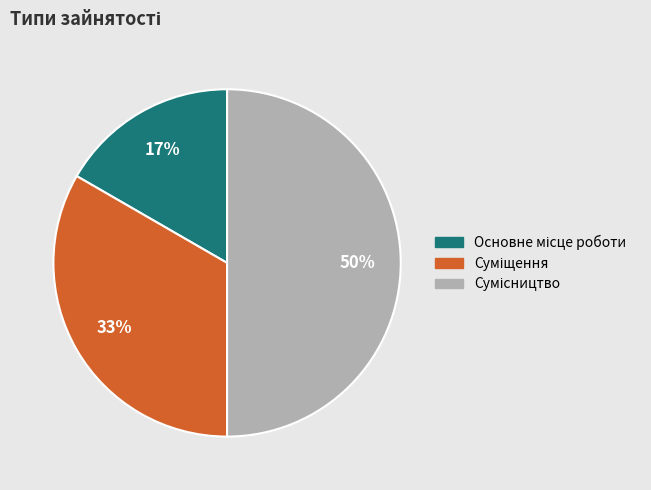

To the nearest percent, what is the difference between the largest and smallest slice percentages?

33%